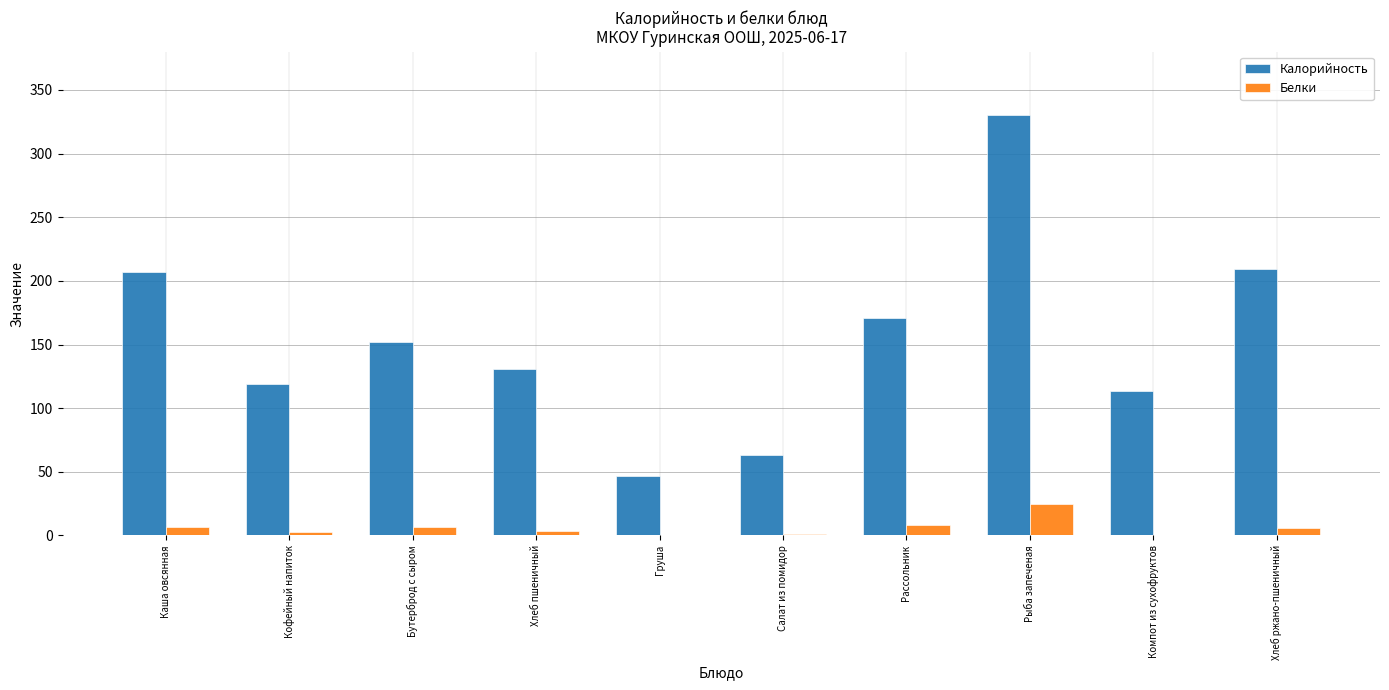

At which label does Белки reach its peak?

Рыба запеченая